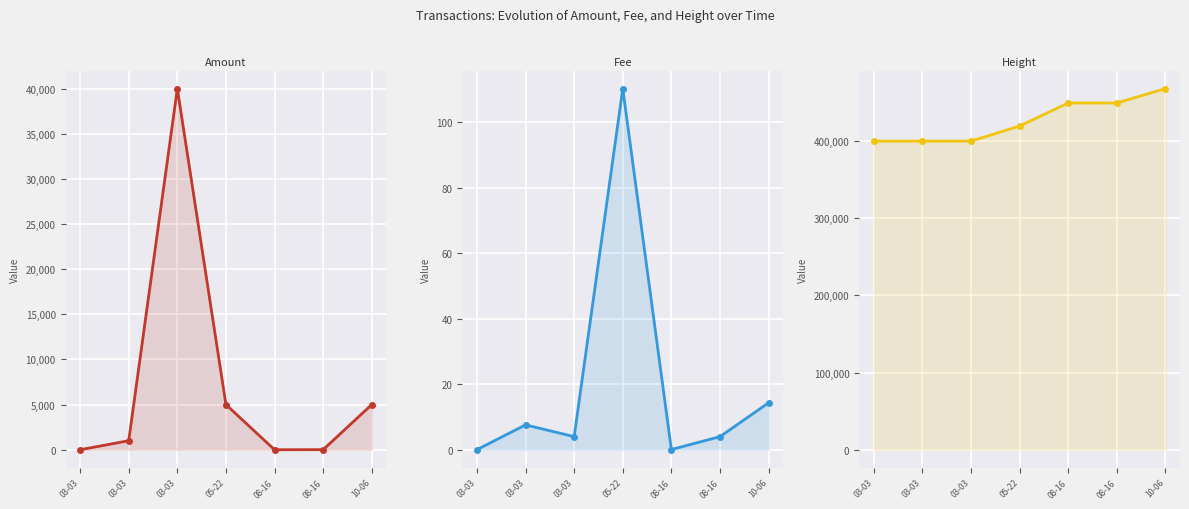

Reading left to right, transcribe all the data shown in this chart.

Amount: 0.0	1000.0	40000.0	5000.0	0.0	10.0	5000.0
Fee: 0.0	7.6	4.0	110.2	0.1	4.0	14.3
Height: 399579.0	399607.0	399609.0	419127.0	448998.0	449002.0	467586.0